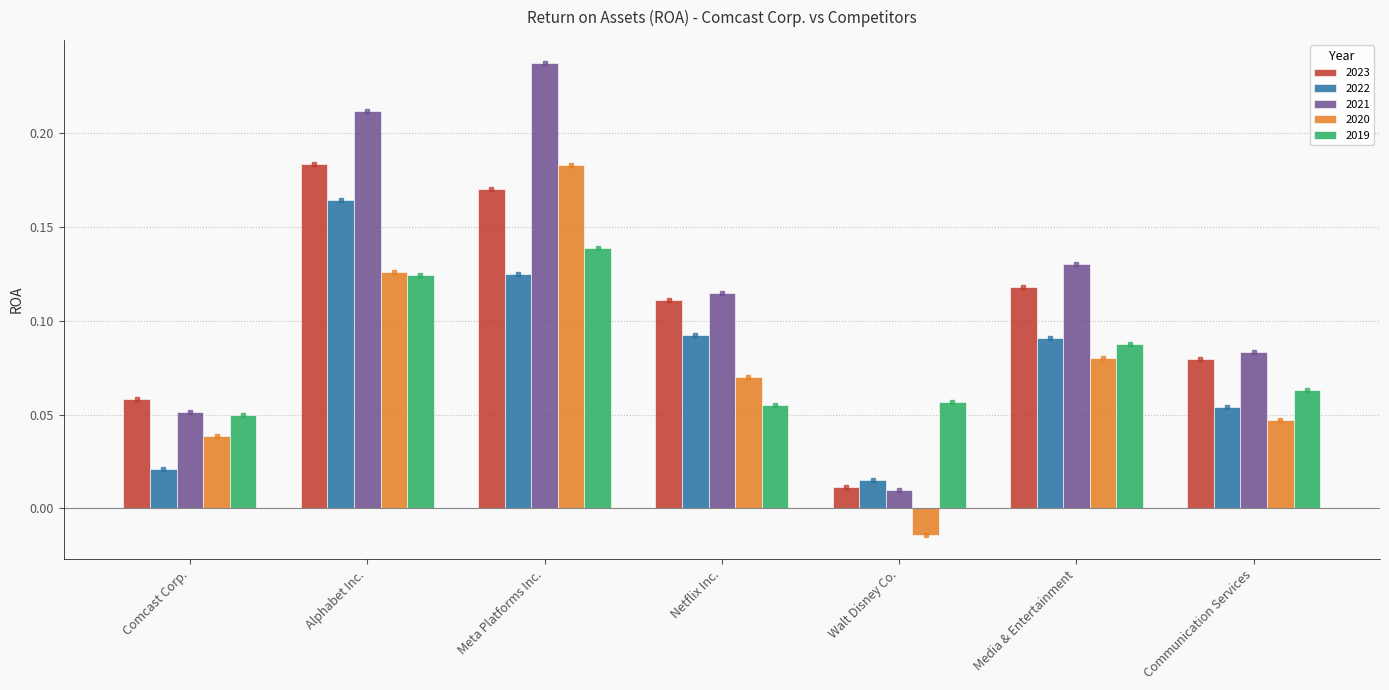

Is it true that 2019 equals 0.2 at Alphabet Inc.?

False